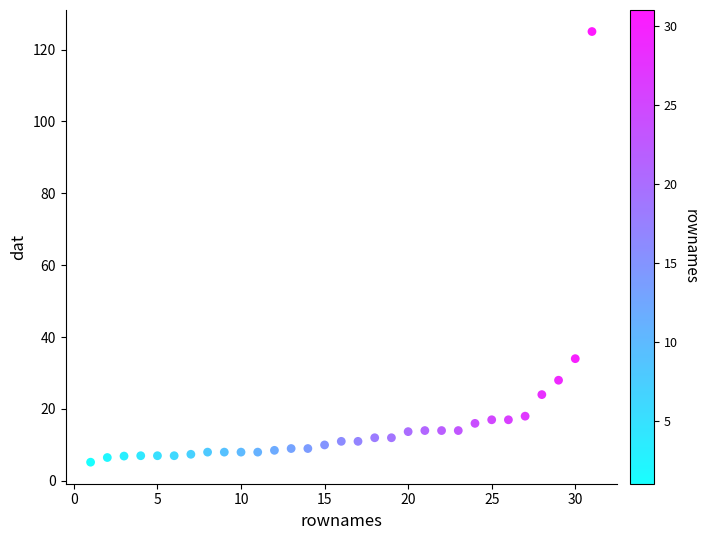

What is the range of X values (max minus min)?

30.0